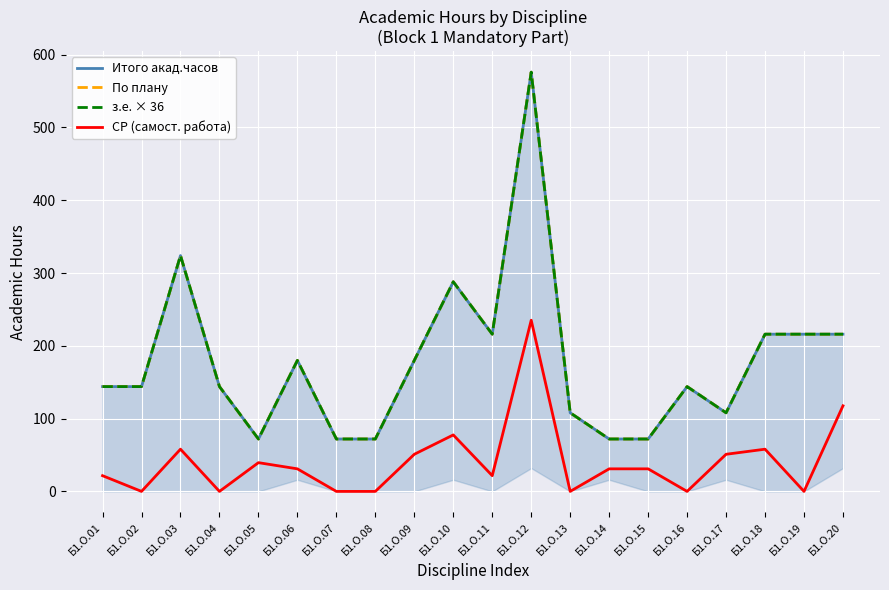

What is the value of the з.е. × 36 point at the 13th from the left?

108.0